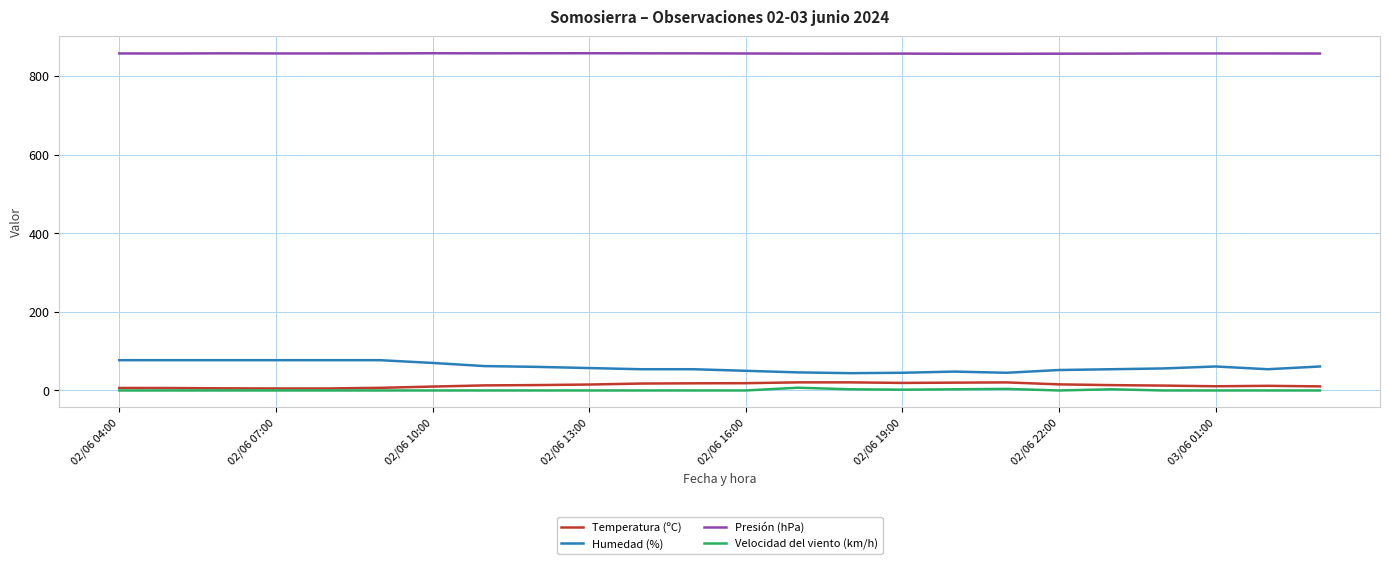

What is the maximum value shown in the chart?

857.7